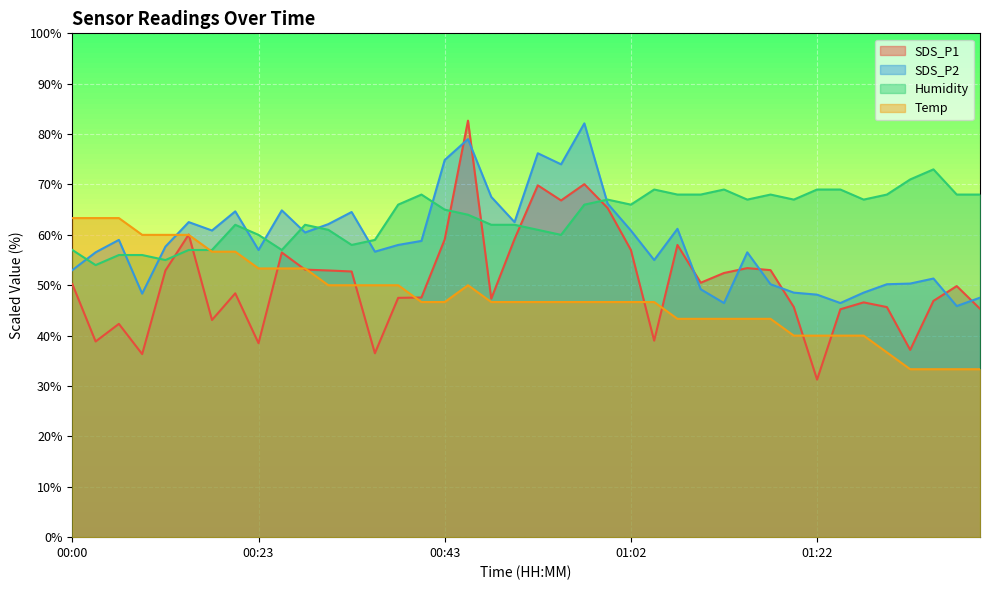

How many values in the Humidity series are below 65?

19